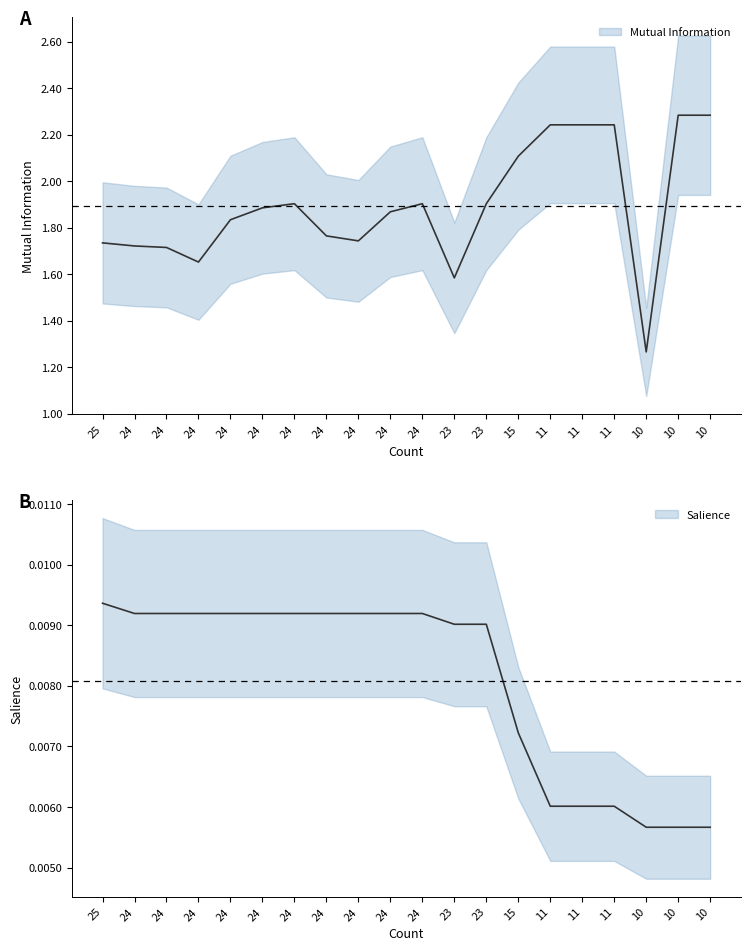

True or false: Mutual Information and Salience intersect in this chart.

False